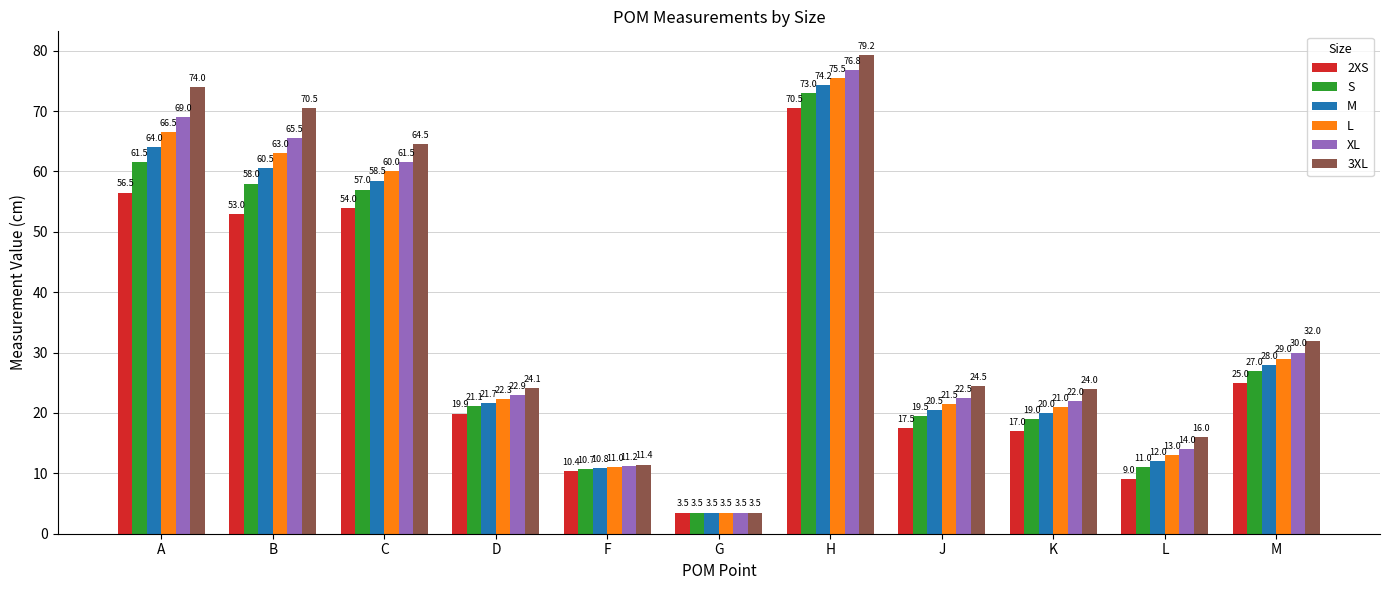

Which series has the largest total across all categories?

3XL